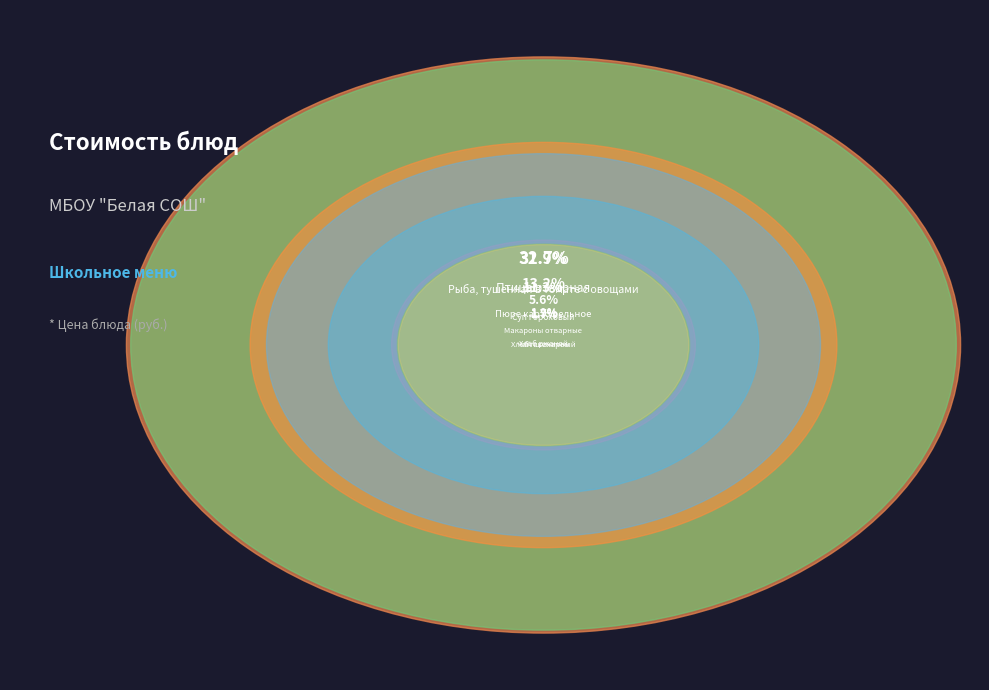

How many slices are in this pie chart?

8